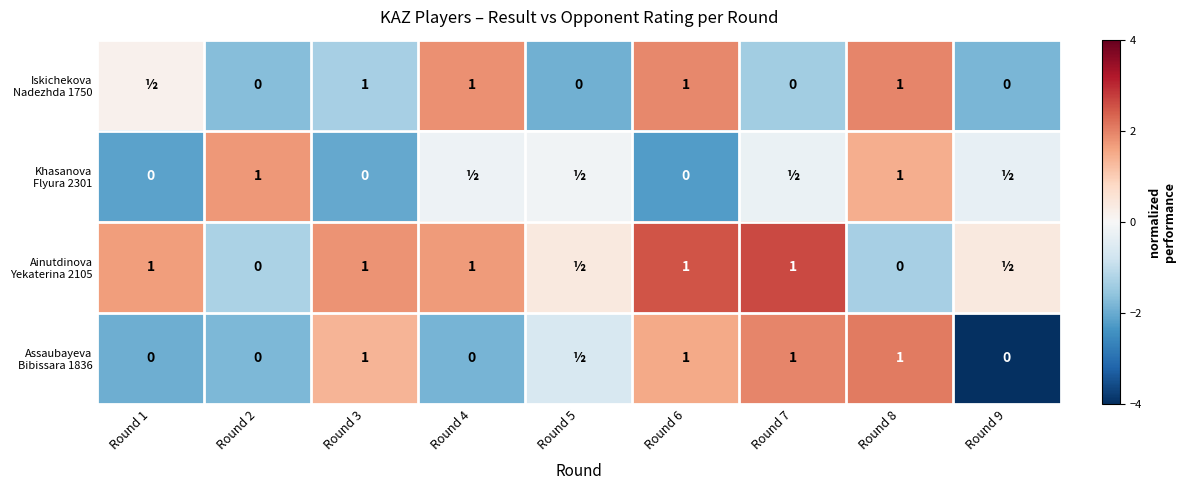

True or false: Ainutdinova Yekaterina 2105 has a value of 2.5 at Round 6.

True